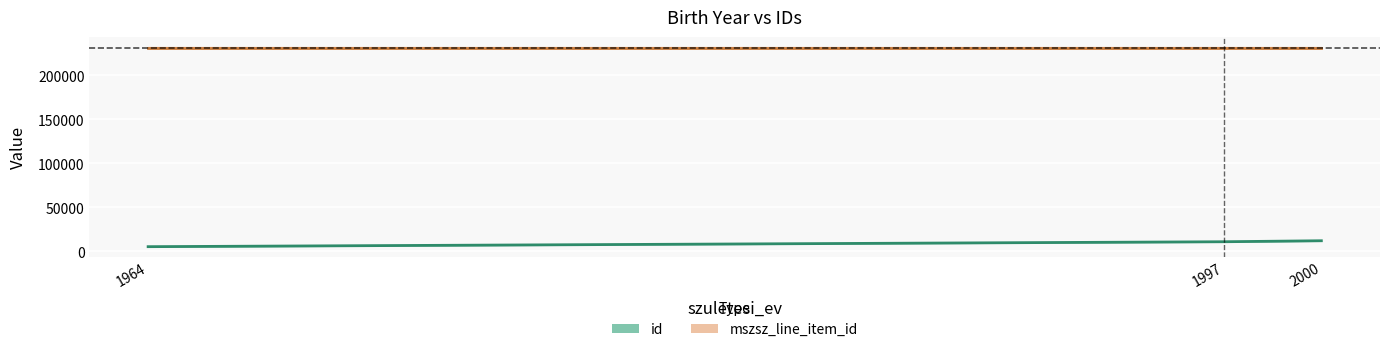

True or false: id has a value of 6819 at 1964.

False